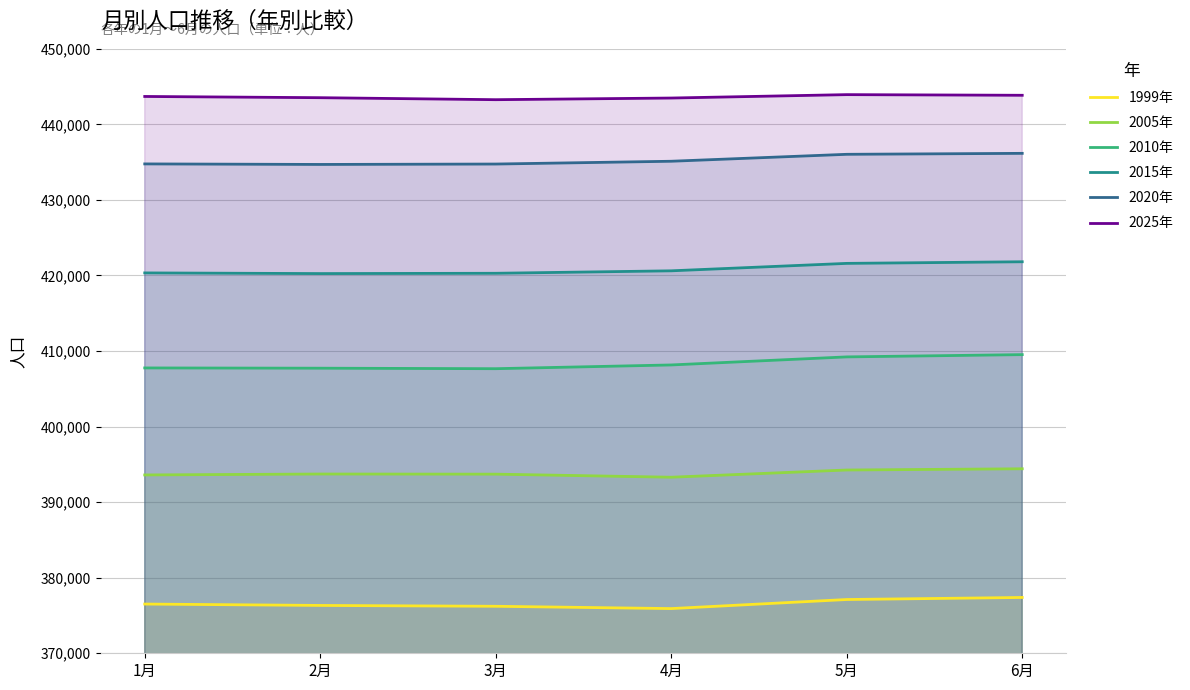

How many interior local valleys does the 2020年 series have?

1